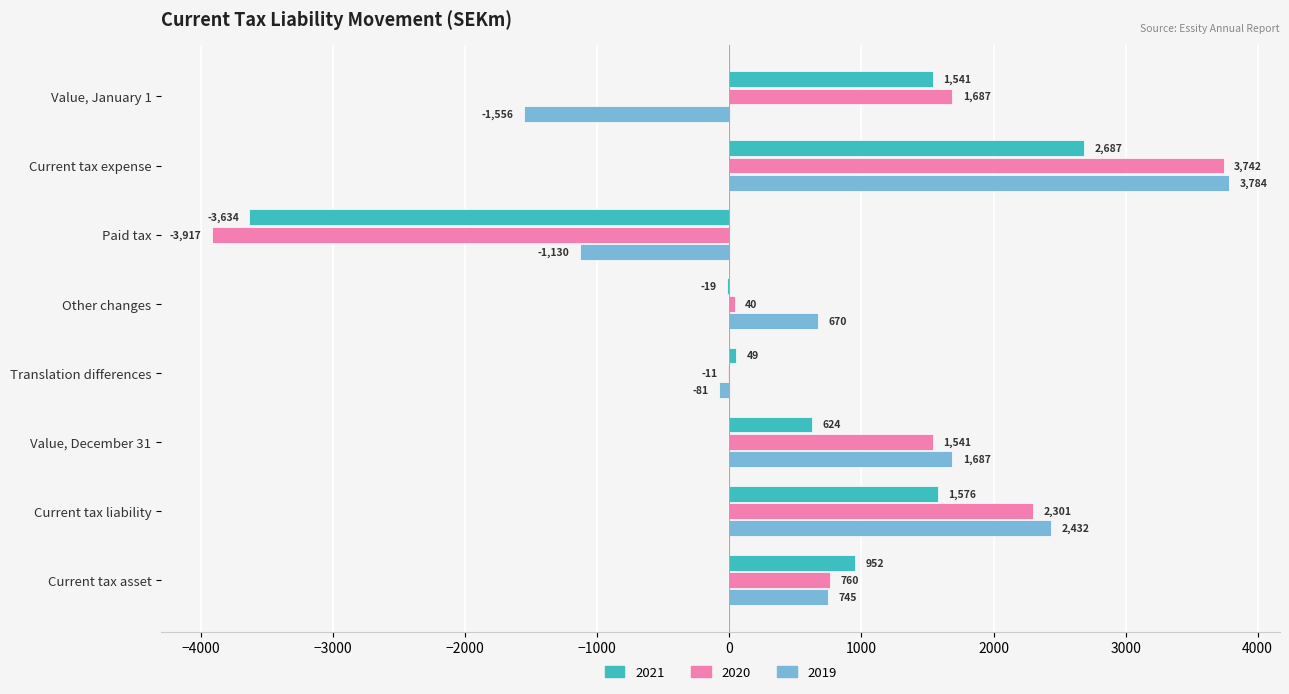

The value of 2019 at Value, January 1 is -1556. True or false?

True